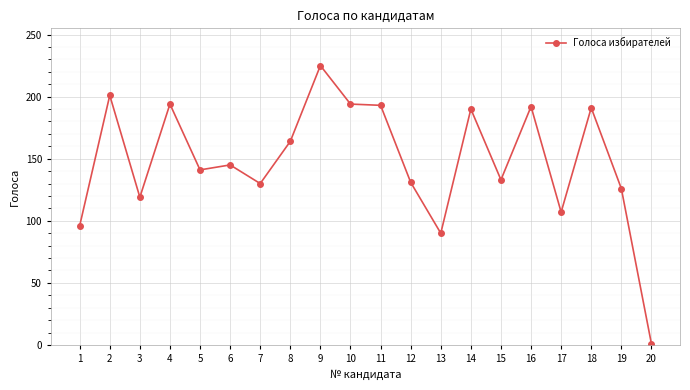

Is it true that the value at 10 is 194?

True